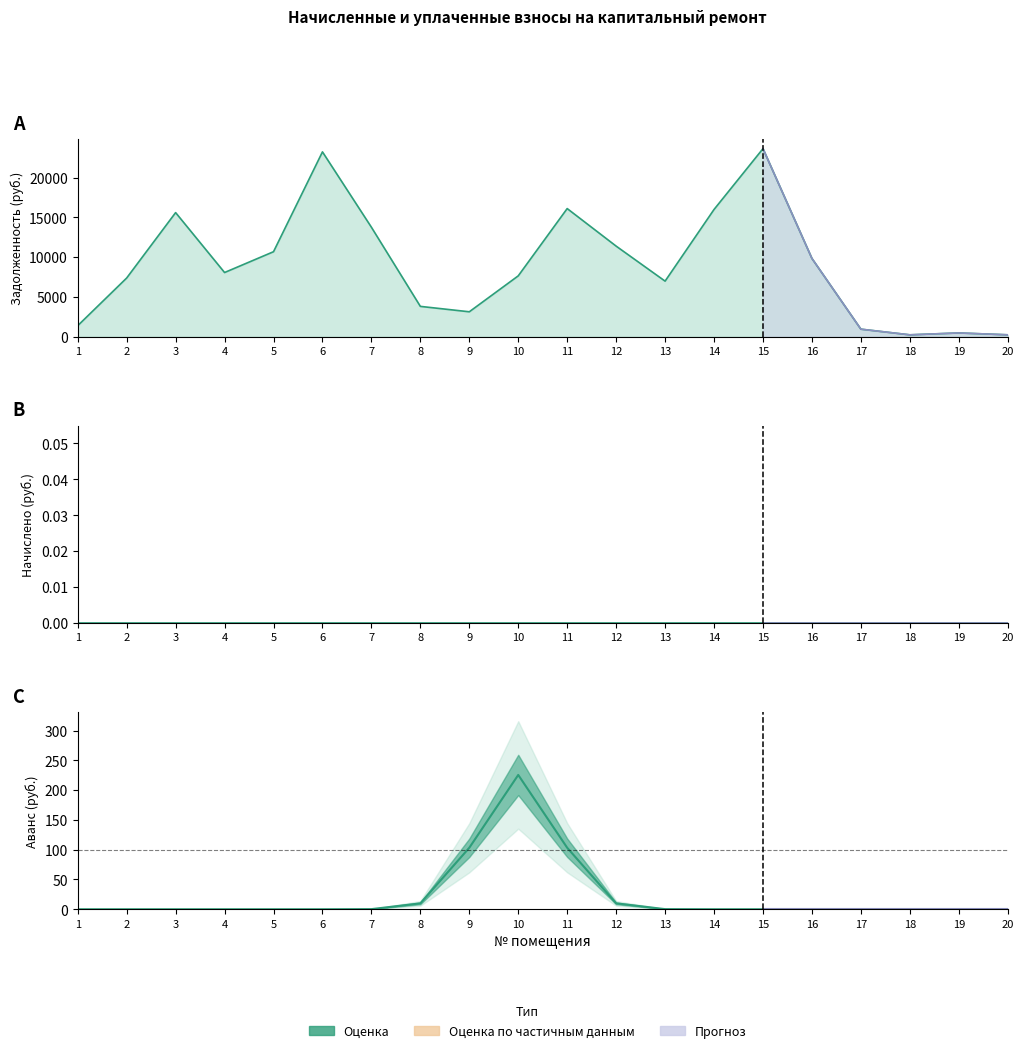

Does the chart display data point markers on the line(s)?

No